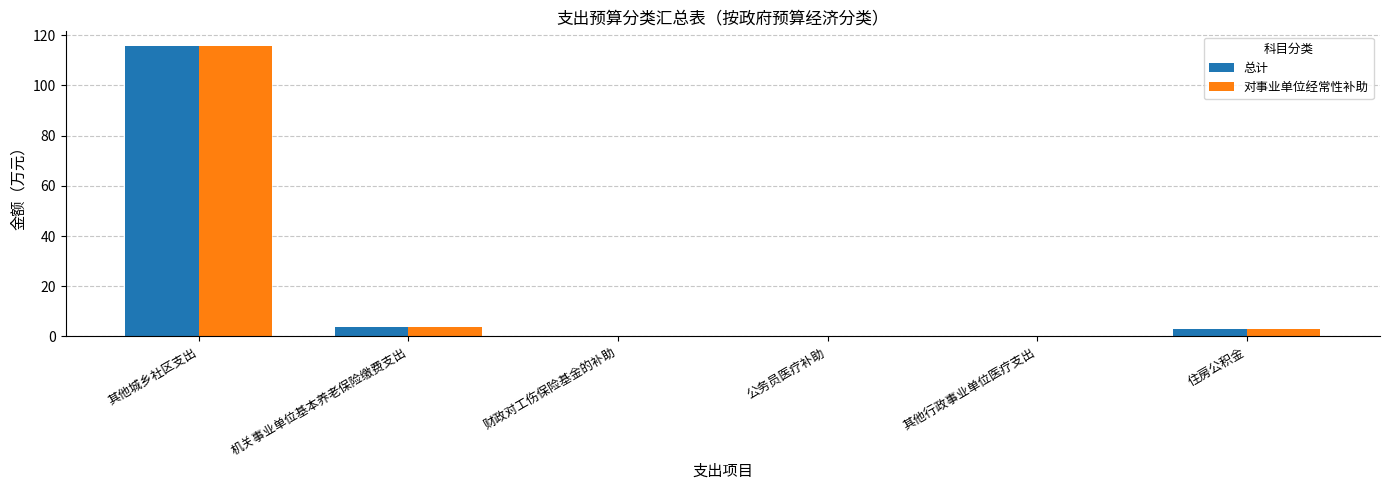

Is the value of 对事业单位经常性补助 at 机关事业单位基本养老保险缴费支出 greater than the value of 总计 at 公务员医疗补助?

Yes